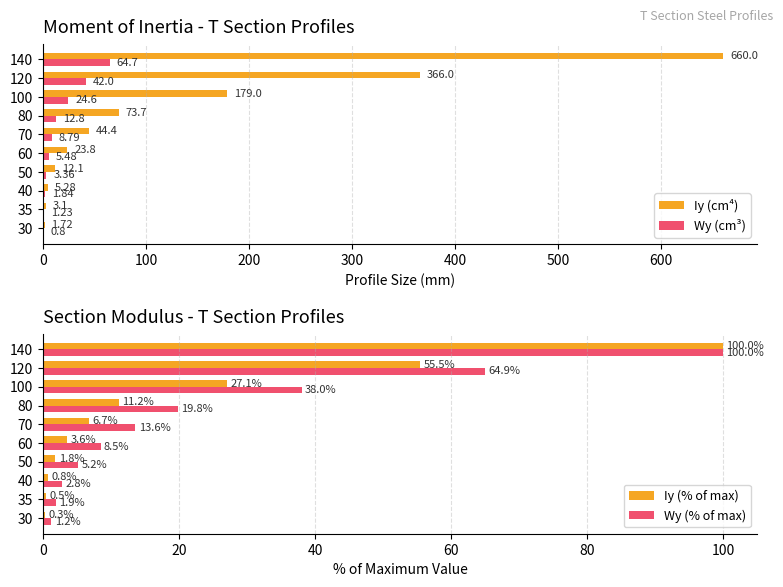

The Wy (cm³) series shows 8.8 at 70. True or false?

True